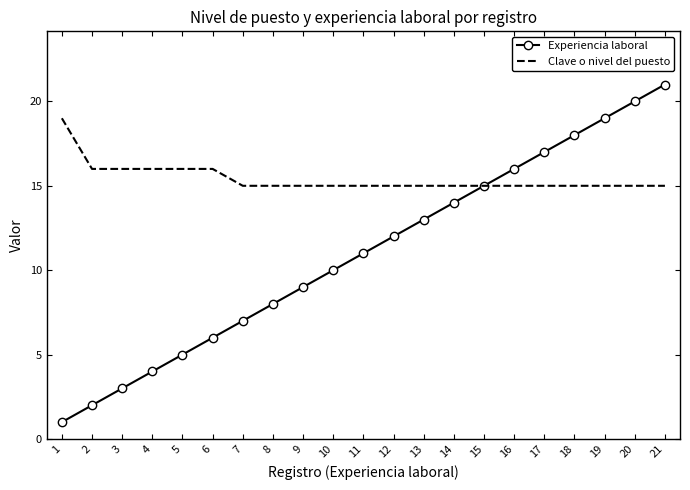

What is the average value of the Experiencia laboral series?

11